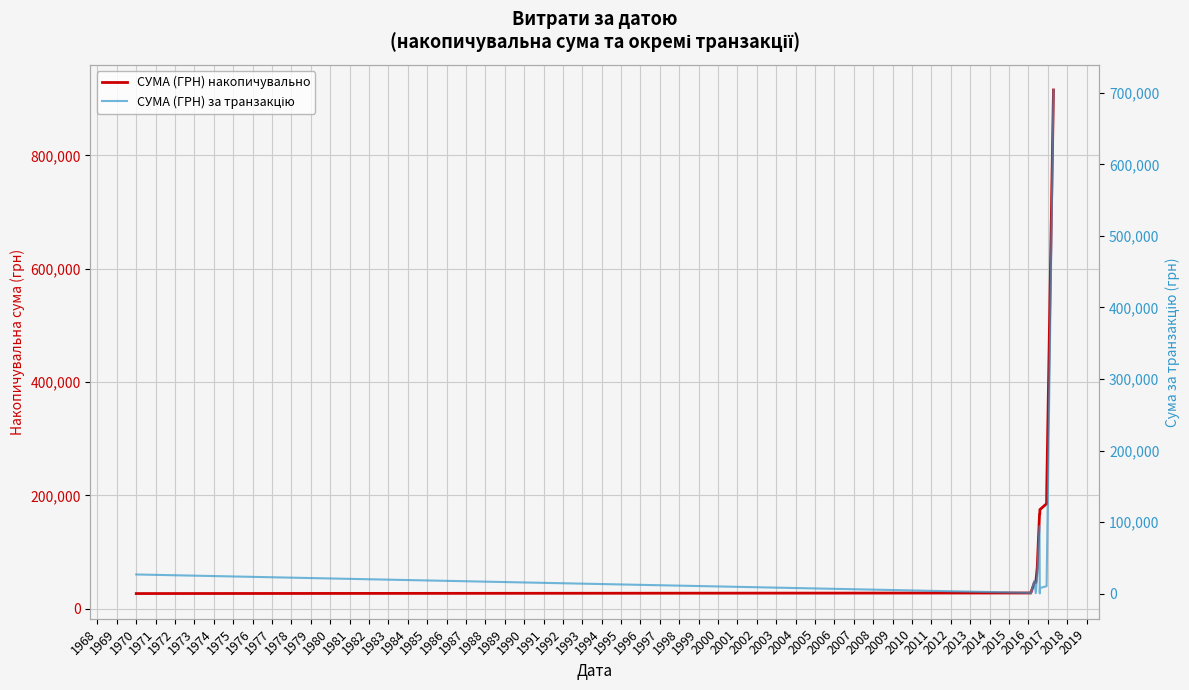

Reading left to right, what are all the values shown in this chart?

СУМА (ГРН) накопичувально: 26745.5	27750.1	27818.6	45818.6	46458.4	72608.4	166802.7	167159.8	174859.8	185229.8	211406.8	915315.8
СУМА (ГРН) за транзакцію: 26745.5	1004.6	68.6	18000.0	639.8	26150.0	94194.3	357.1	7700.0	10370.0	26177.0	703909.0